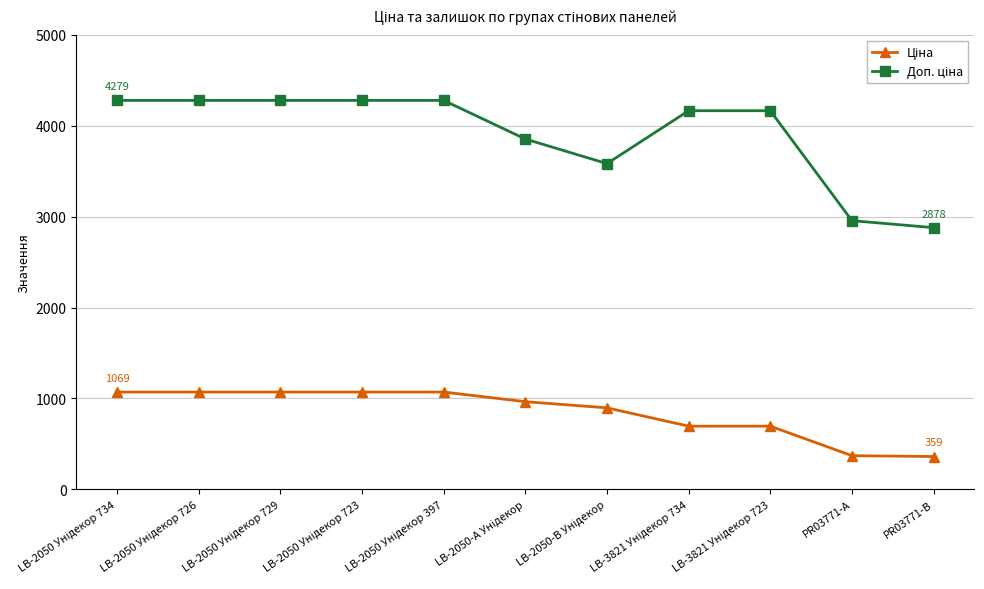

What is the label of the 2nd point from the right?

PR03771-А